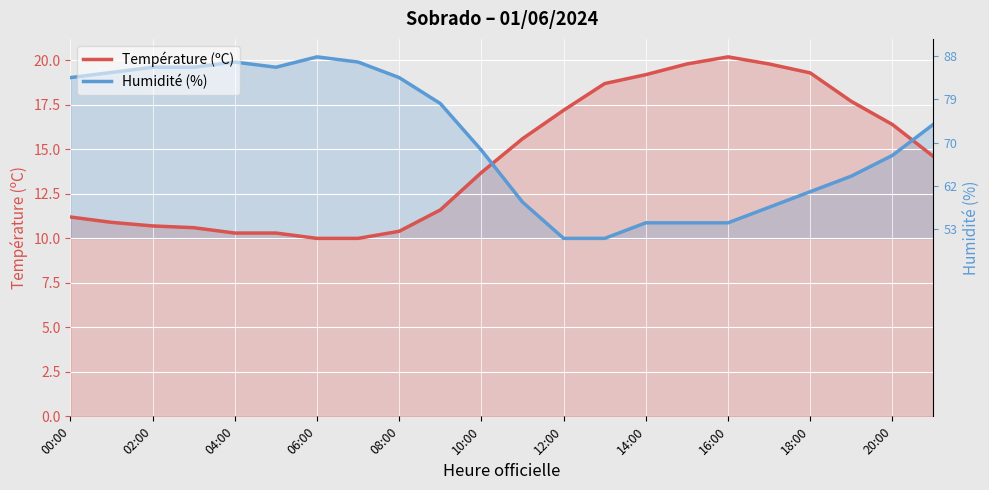

Which series ends up on top after the final intersection of Humidité (%) and Température (ºC)?

Humidité (%)